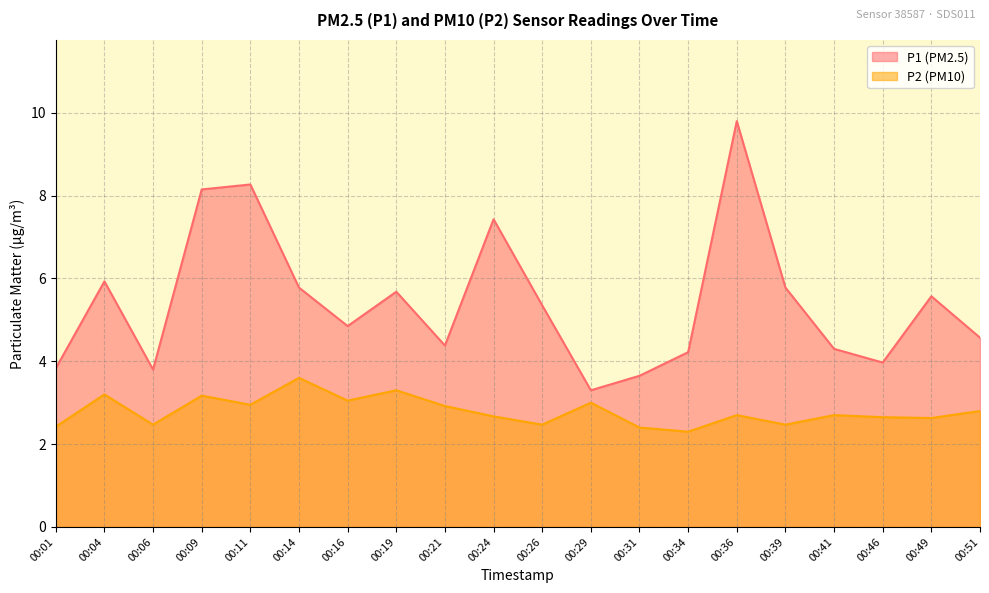

Rank the categories by P1 value from highest to lowest.

00:36, 00:11, 00:09, 00:24, 00:04, 00:14, 00:39, 00:19, 00:49, 00:26, 00:16, 00:51, 00:21, 00:41, 00:34, 00:46, 00:01, 00:06, 00:31, 00:29